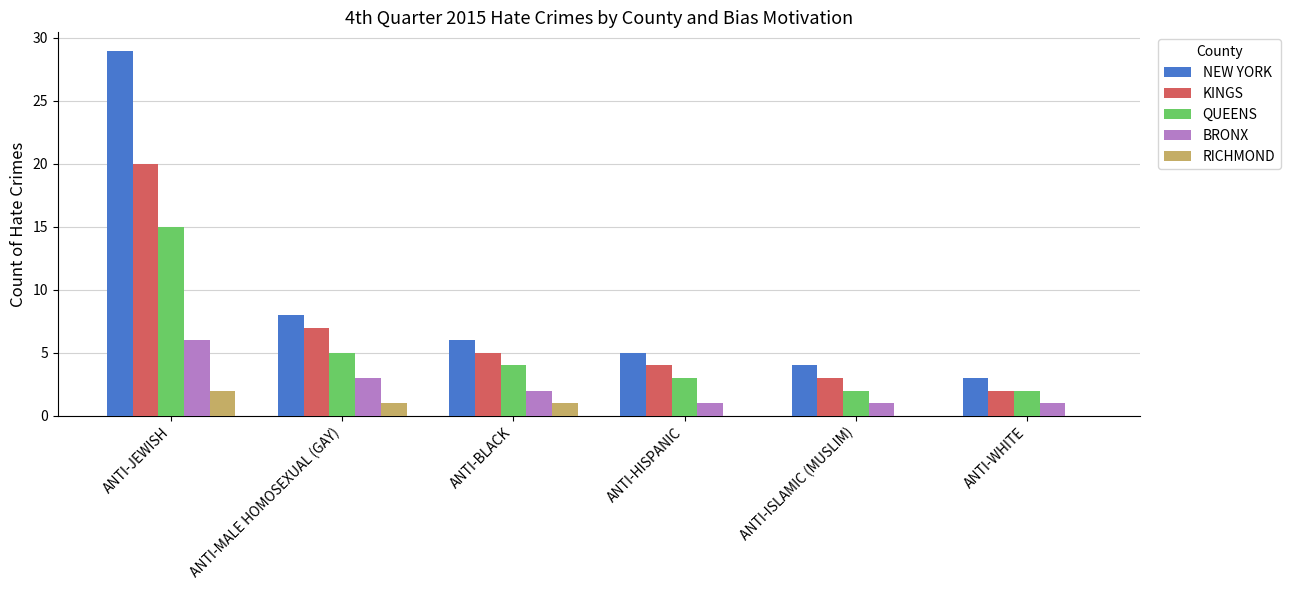

Is it true that NEW YORK equals 39 at ANTI-JEWISH?

False